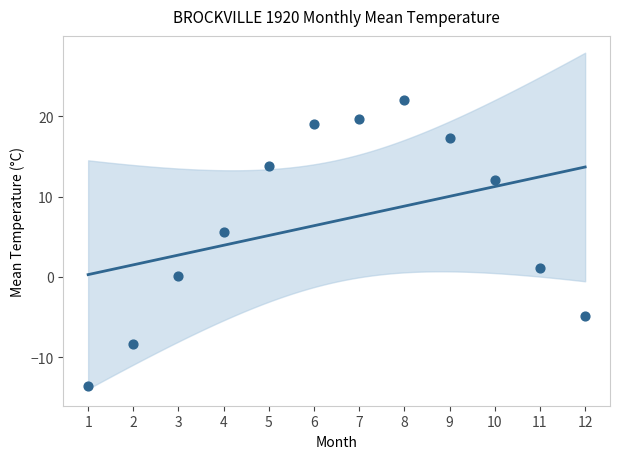

What Y value in the scatter plot is closest to 4?

5.6